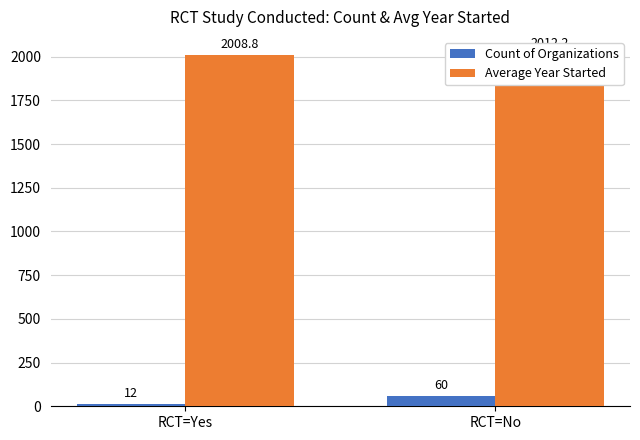

True or false: Count of Organizations has a value of 103.2 at RCT=No.

False